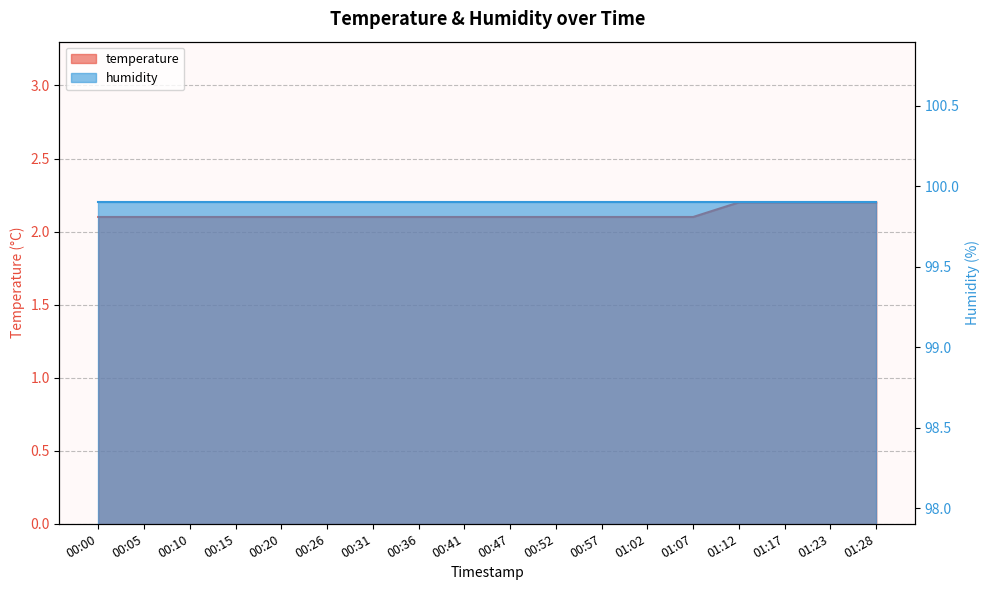

What is the ratio of the value at 01:28 to the value at 01:23?

1.0